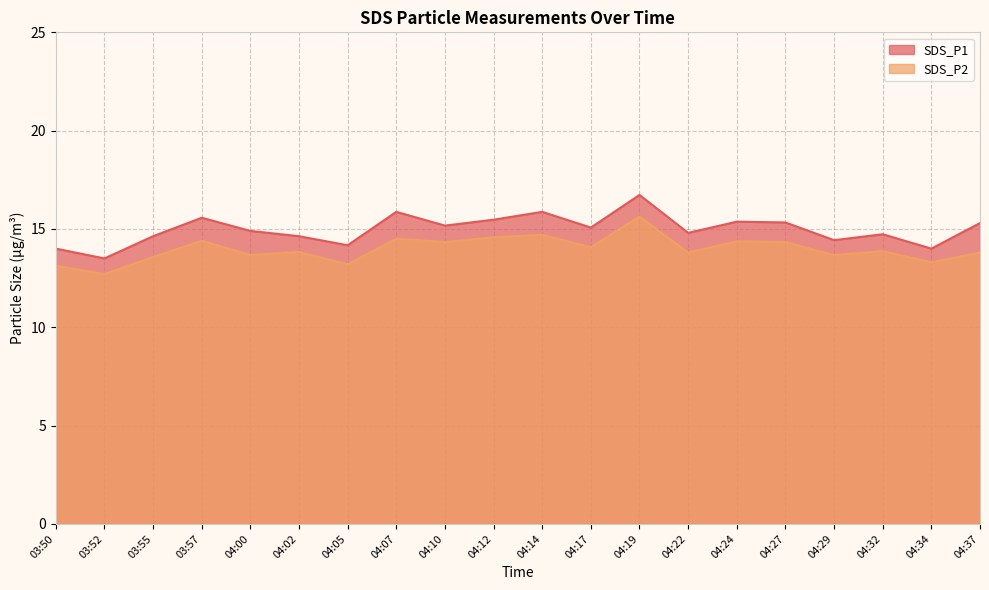

At which category does the chart reach its minimum across all series?

03:52